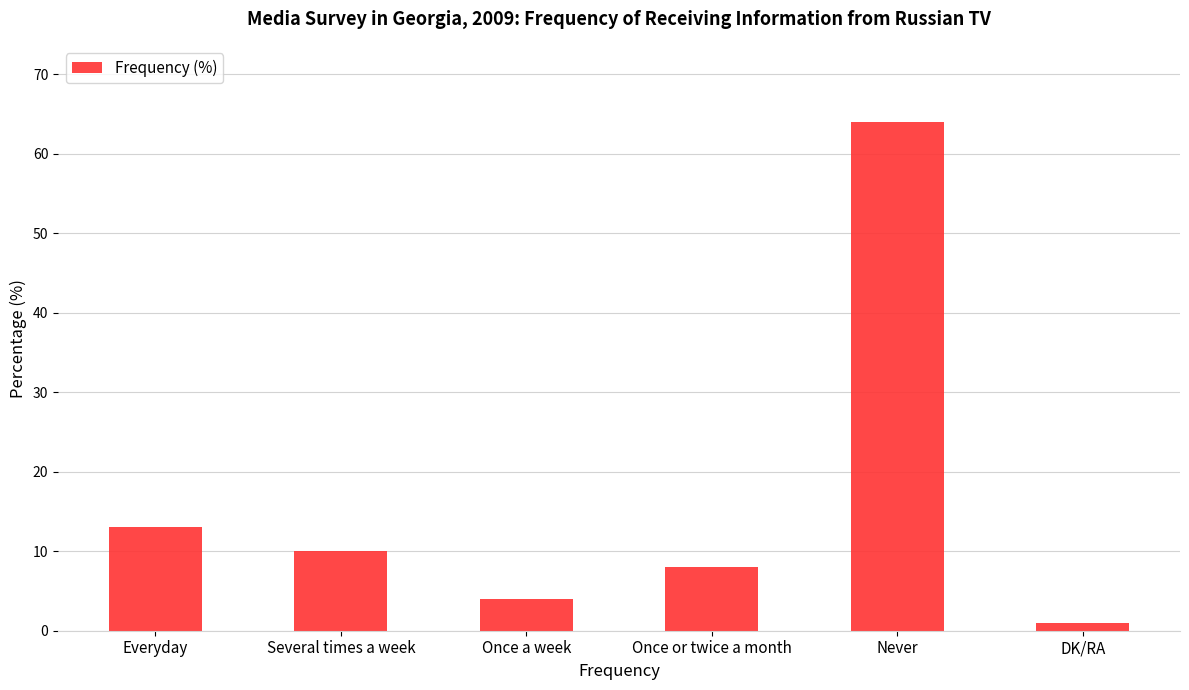

What is the minimum value shown in the chart?

1